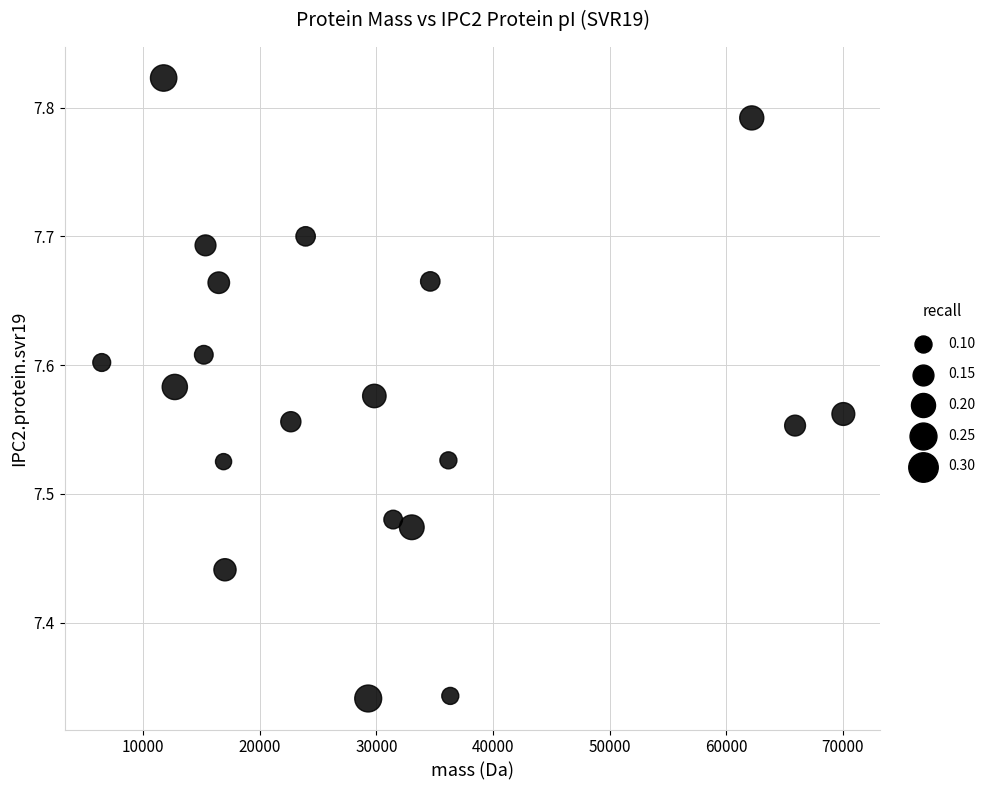

What is the range of X values (max minus min)?

63579.0